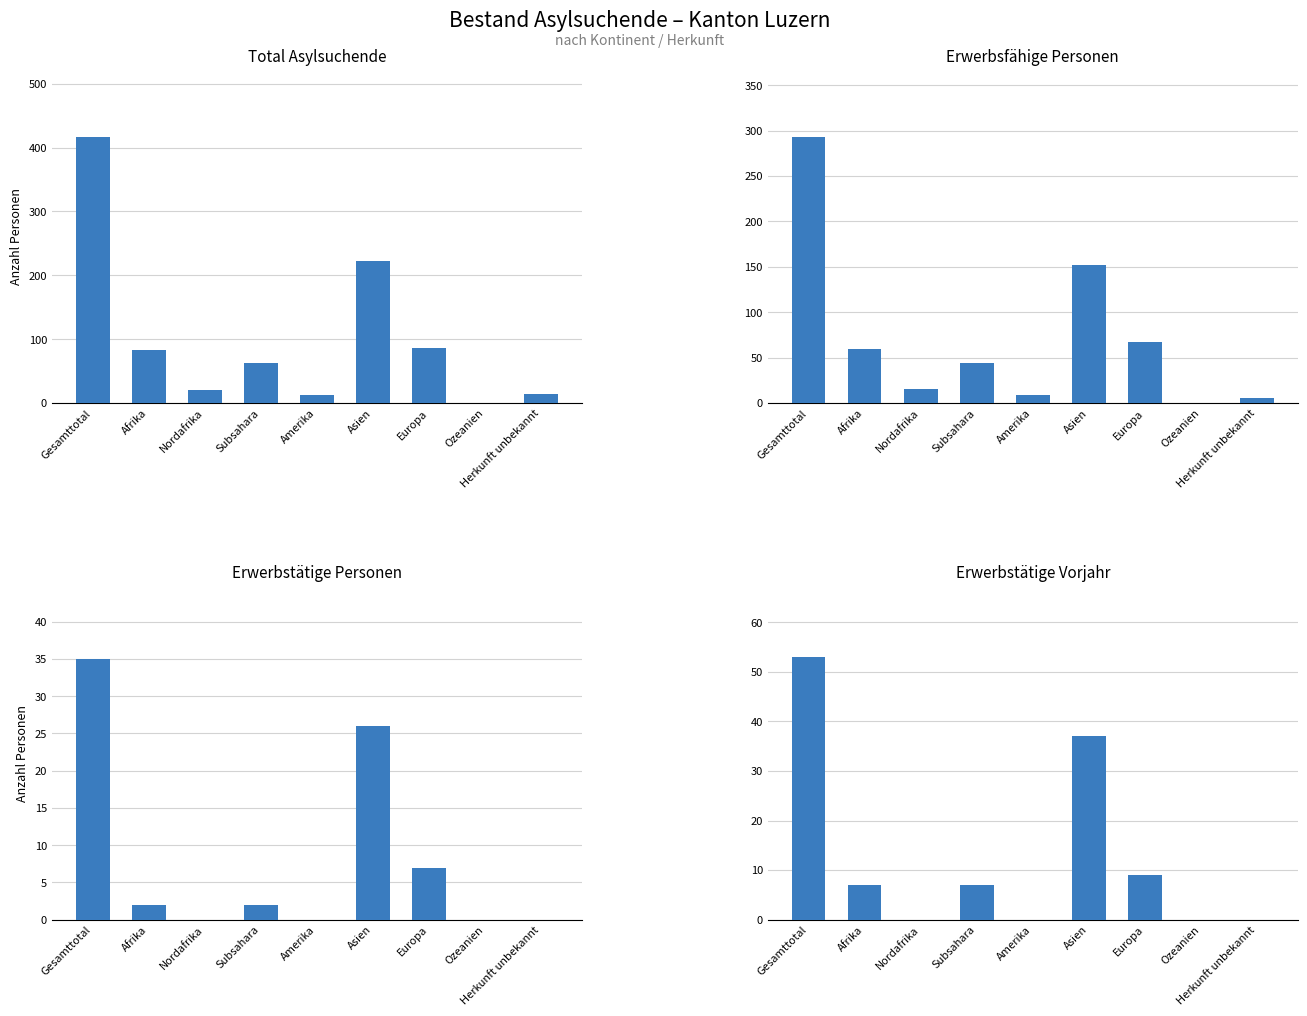

What is the average value of the Total Asylsuchende series?

102